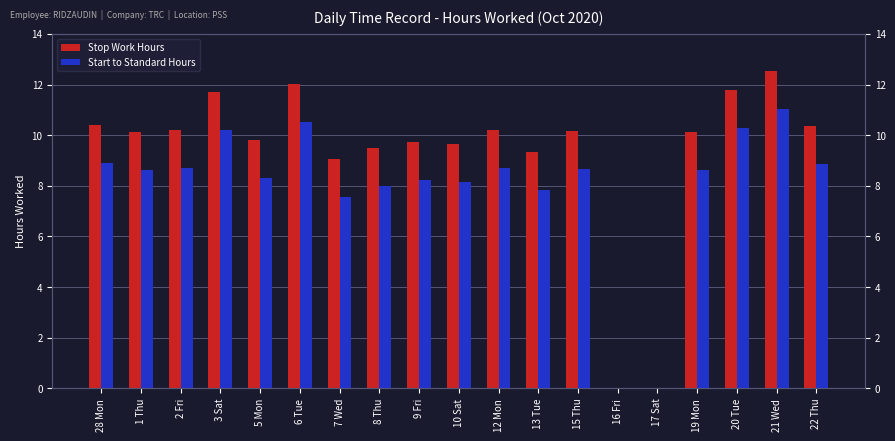

Rank the categories by Stop Work Hours value from highest to lowest.

21 Wed, 6 Tue, 20 Tue, 3 Sat, 28 Mon, 22 Thu, 2 Fri, 12 Mon, 15 Thu, 19 Mon, 1 Thu, 5 Mon, 9 Fri, 10 Sat, 8 Thu, 13 Tue, 7 Wed, 16 Fri, 17 Sat